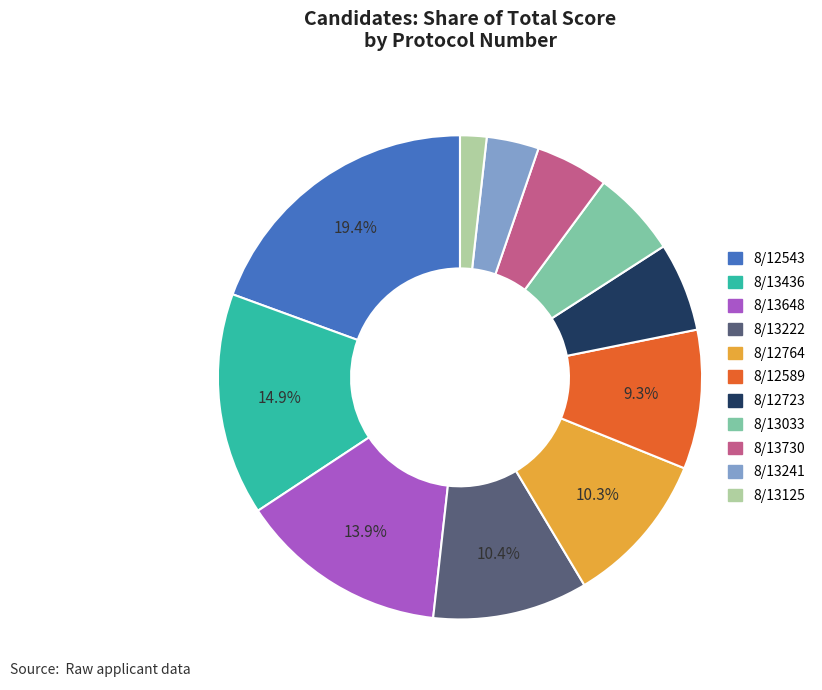

Combined, do 8/13436 and 8/13125 account for over 50%?

No